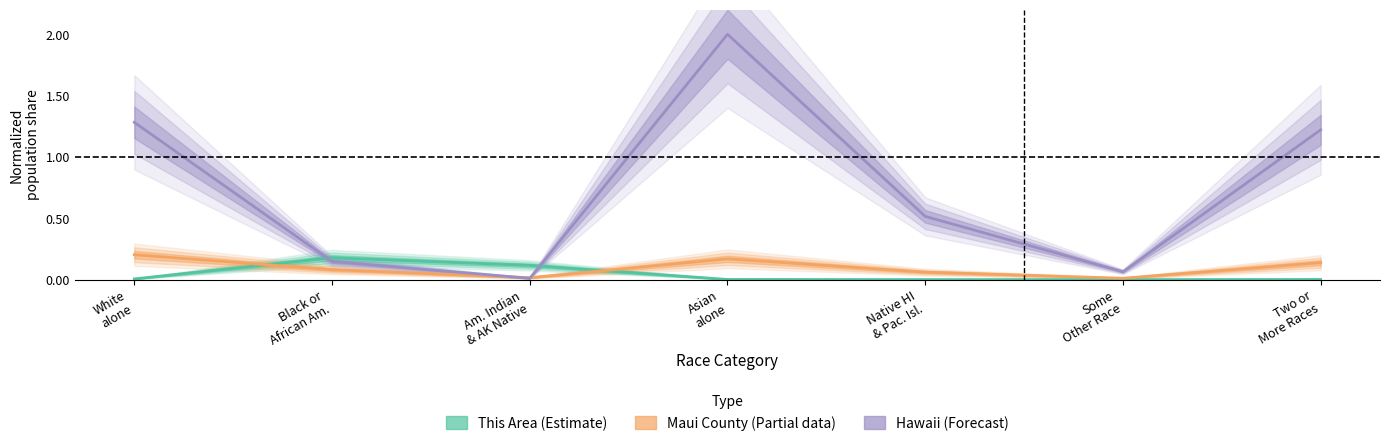

Reading right to left, transcribe all the data shown in this chart.

This Area (Estimate): Two or
More Races=0.0	Some
Other Race=0.0	Native HI
& Pac. Isl.=0.0	Asian
alone=0.0	Am. Indian
& AK Native=0.1	Black or
African Am.=0.2	White
alone=0.0
Maui County (Partial): Two or
More Races=0.1	Some
Other Race=0.0	Native HI
& Pac. Isl.=0.1	Asian
alone=0.2	Am. Indian
& AK Native=0.0	Black or
African Am.=0.1	White
alone=0.2
Hawaii (Forecast): Two or
More Races=1.2	Some
Other Race=0.1	Native HI
& Pac. Isl.=0.5	Asian
alone=2.0	Am. Indian
& AK Native=0.0	Black or
African Am.=0.1	White
alone=1.3